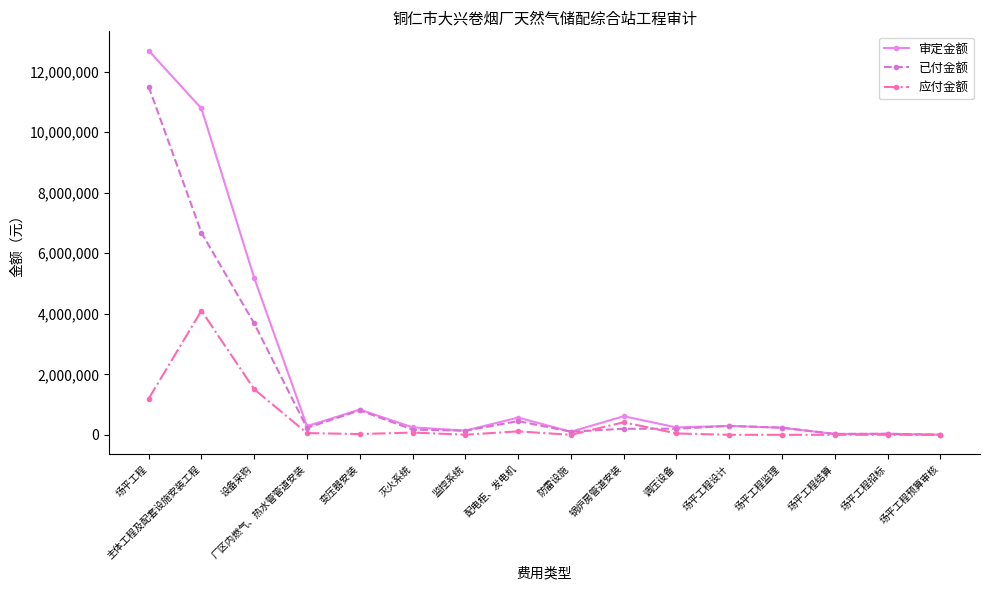

List the series in order of their peak value, lowest first.

应付金额, 已付金额, 审定金额